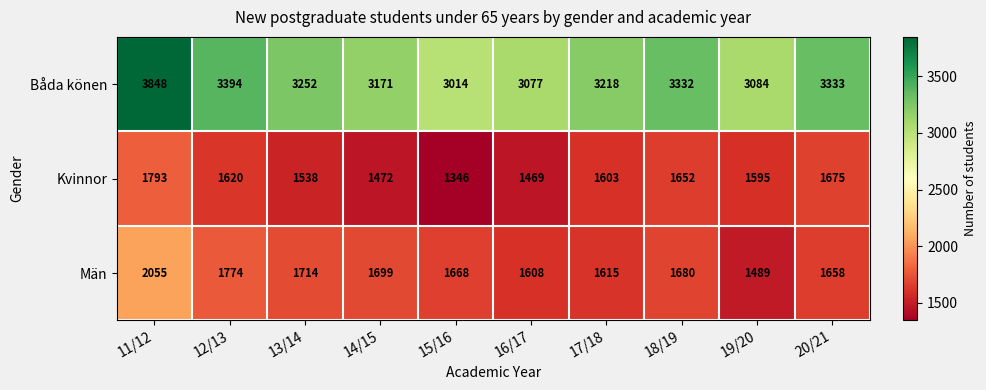

Reading left to right, transcribe all the data shown in this chart.

Båda könen: 3848	3394	3252	3171	3014	3077	3218	3332	3084	3333
Kvinnor: 1793	1620	1538	1472	1346	1469	1603	1652	1595	1675
Män: 2055	1774	1714	1699	1668	1608	1615	1680	1489	1658